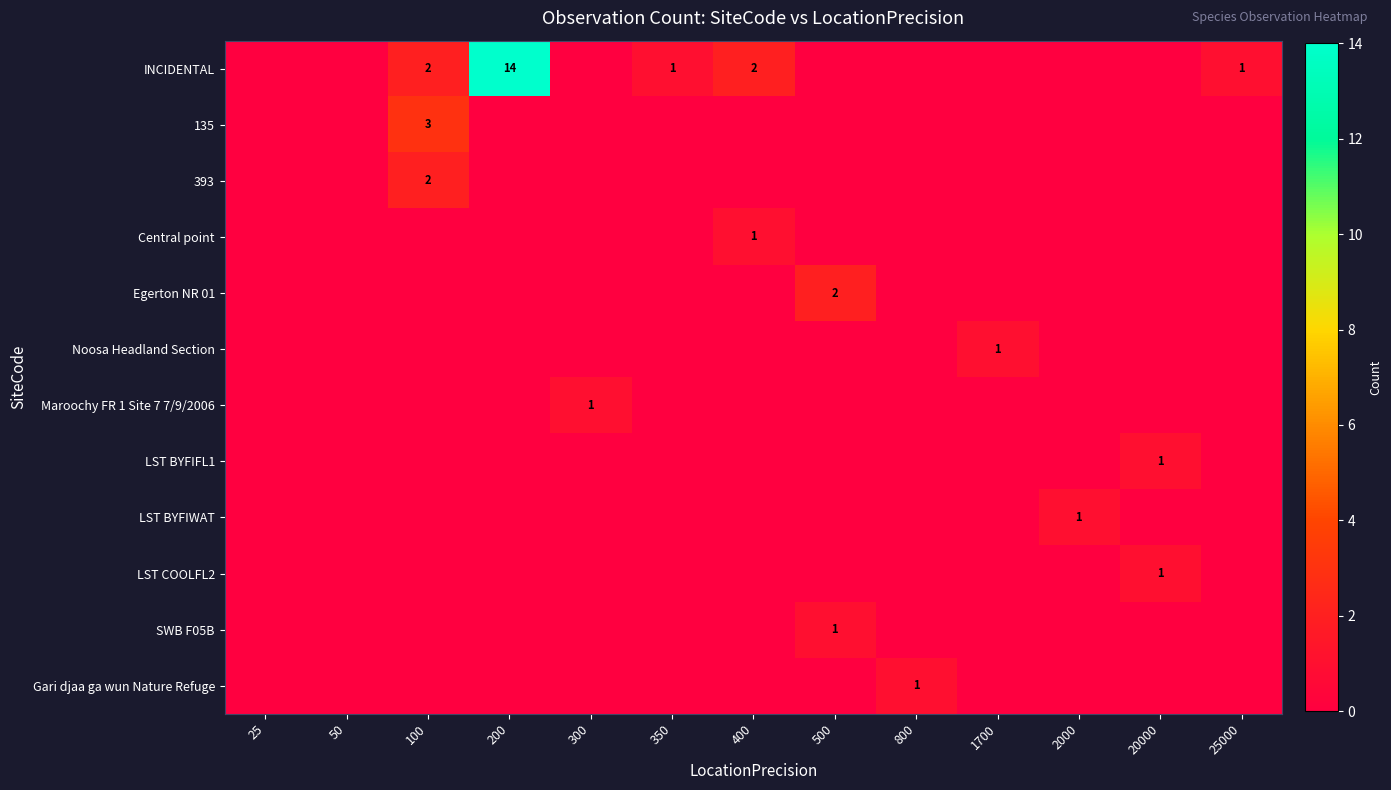

Is it true that 393 equals 1 at 100?

False